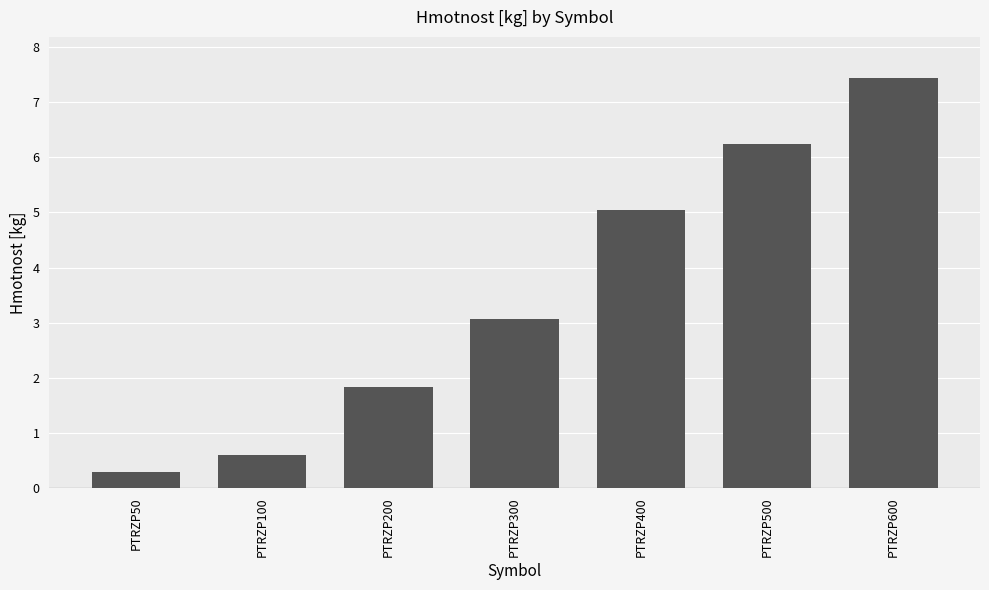

What is the smallest value displayed?

0.3